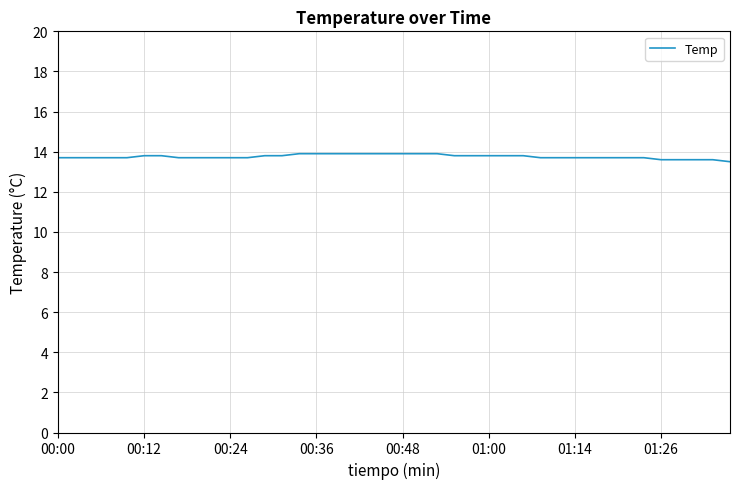

What is the greatest value displayed?

13.9